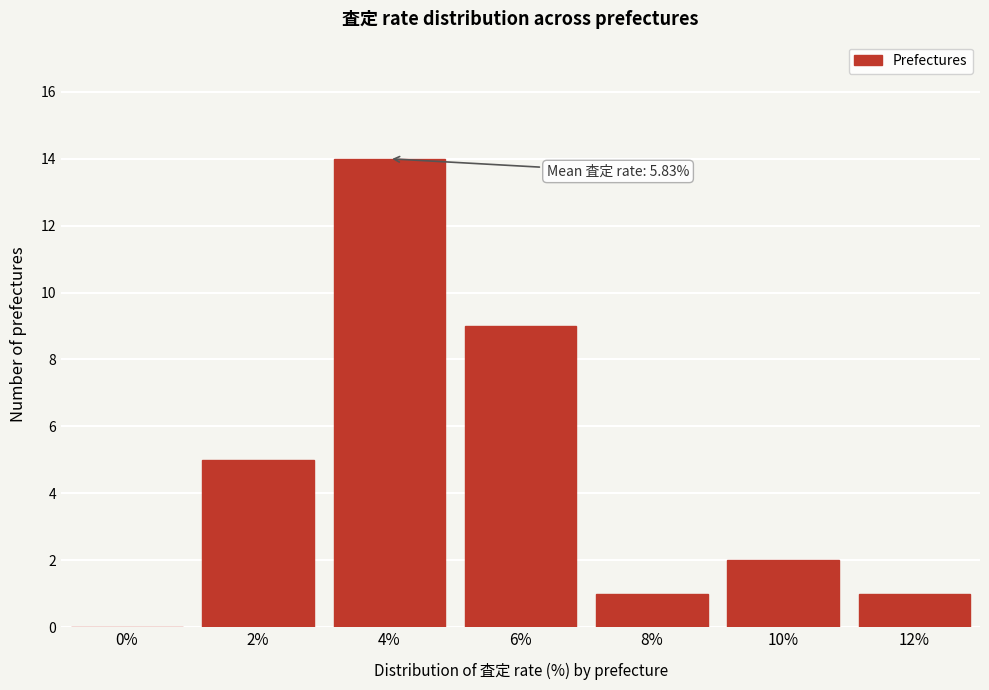

Reading left to right, transcribe all the data shown in this chart.

0%=0	2%=5	4%=14	6%=9	8%=1	10%=2	12%=1